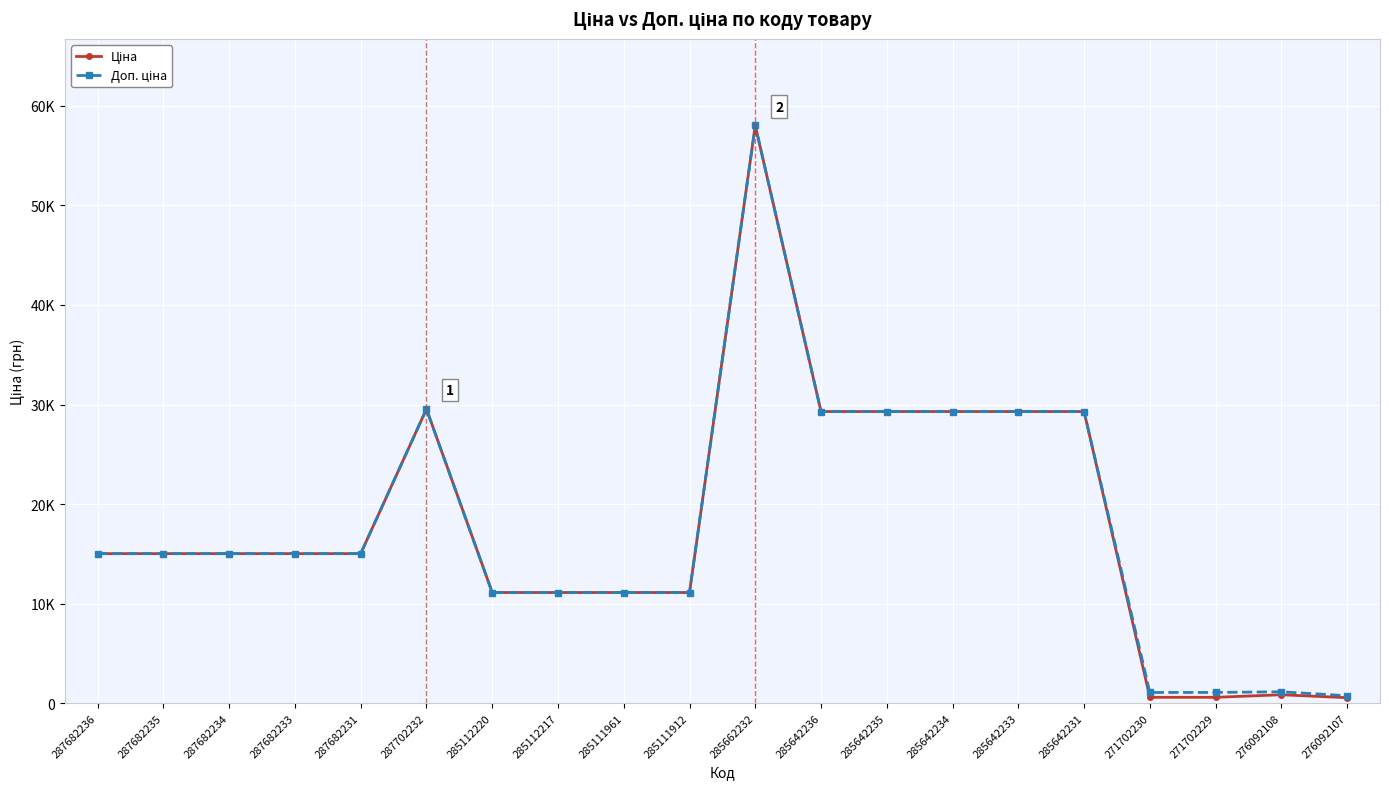

What position from the left is 287682235?

2